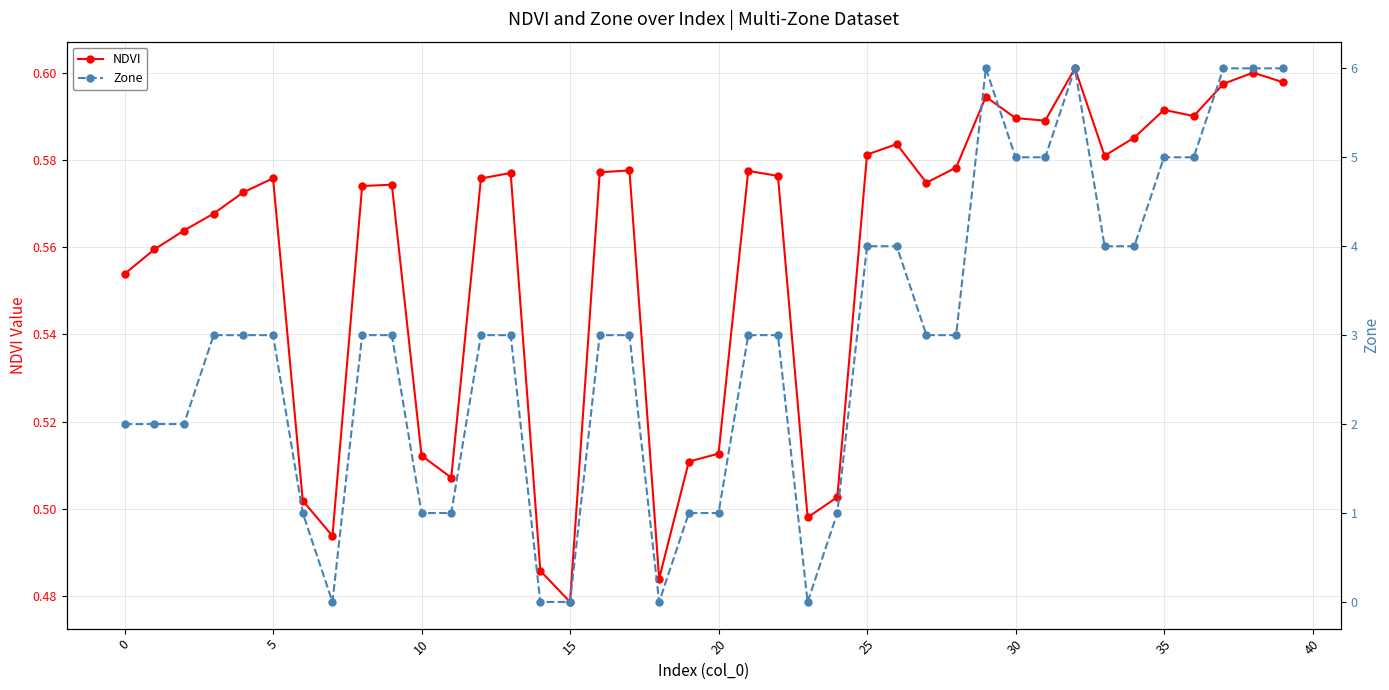

What is the maximum value for Zone?

6.0